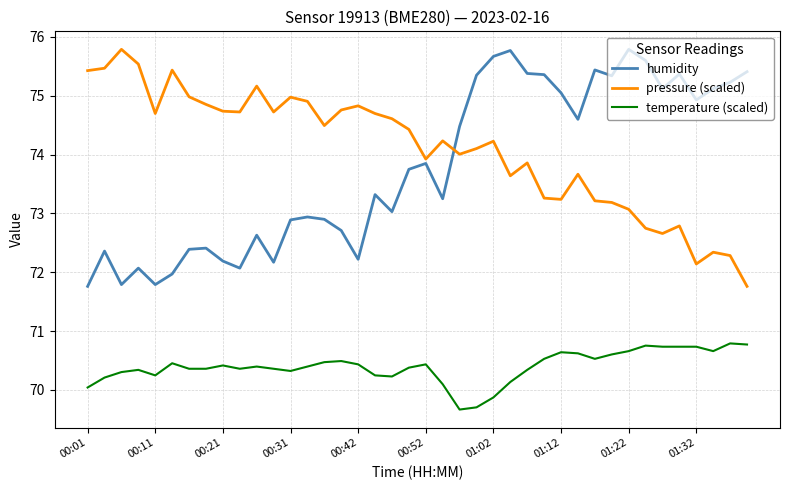

True or false: temperature (scaled) and humidity intersect in this chart.

False